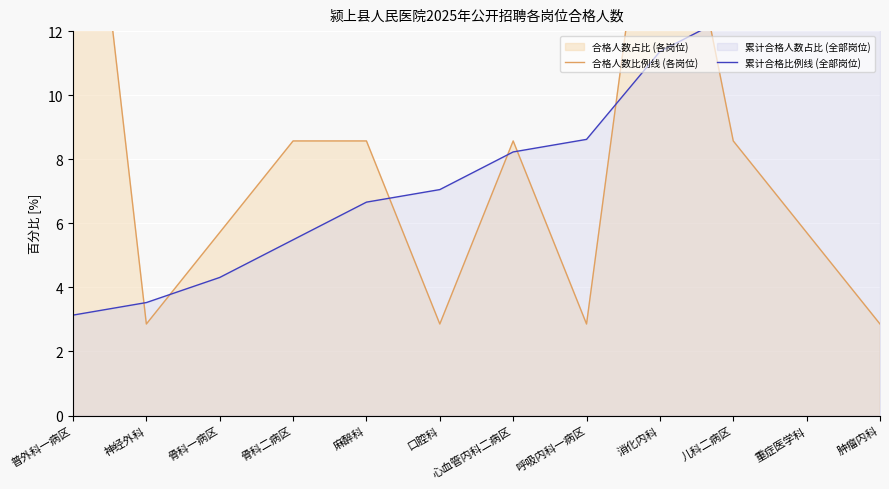

True or false: 累计合格比例线 (全部岗位) has more than 0 points higher than both neighbors.

False